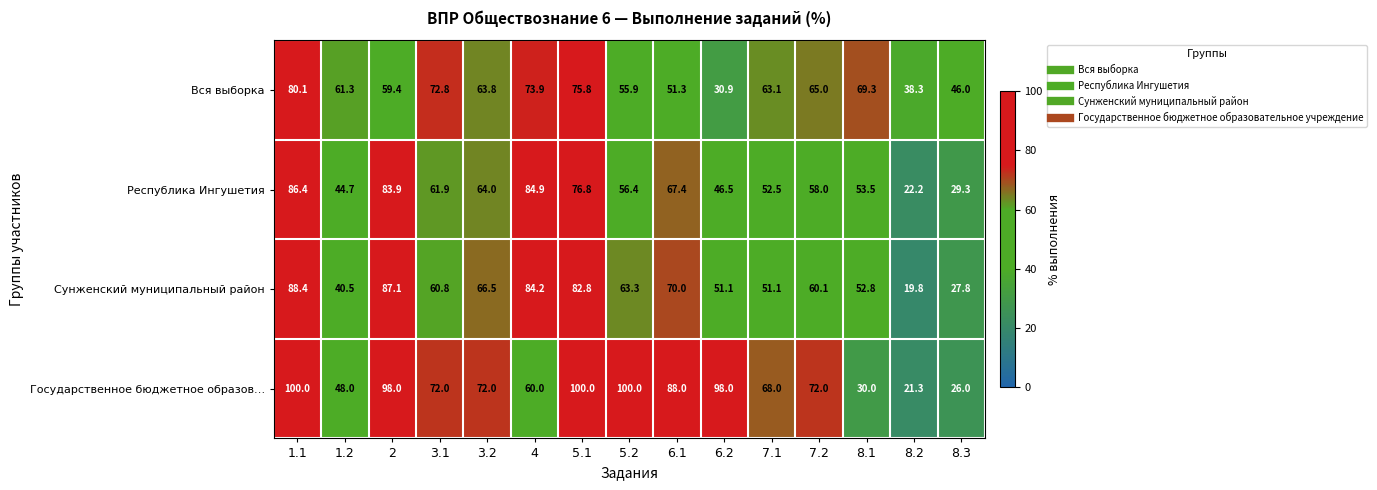

Where is Государственное бюджетное образов… nearest to the value 60?

4